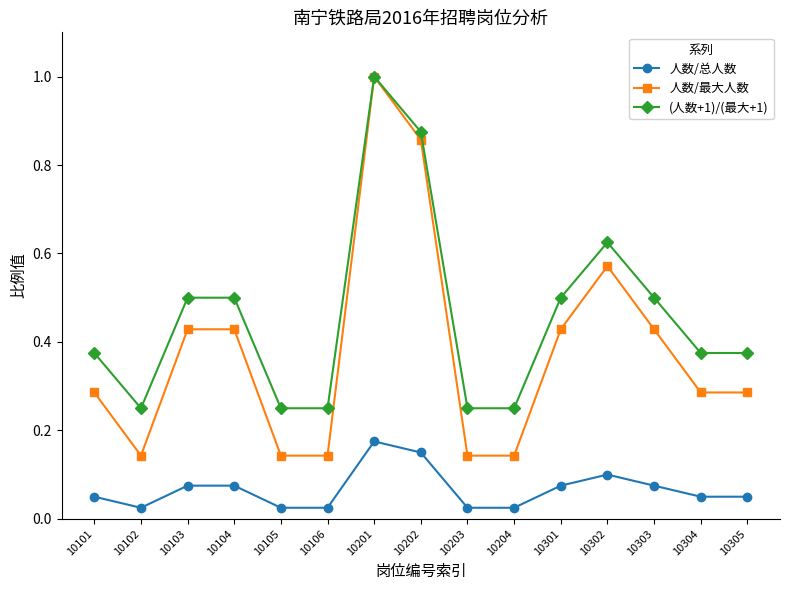

What is the total value across all series at 10305?

0.7